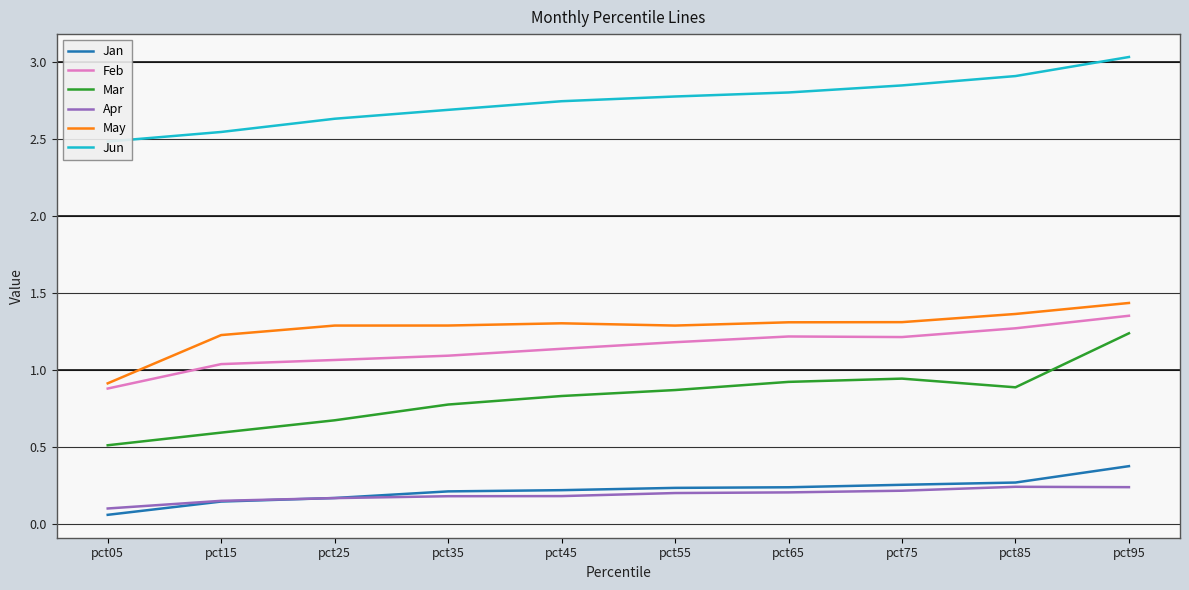

What is the average value of the Mar series?

0.8